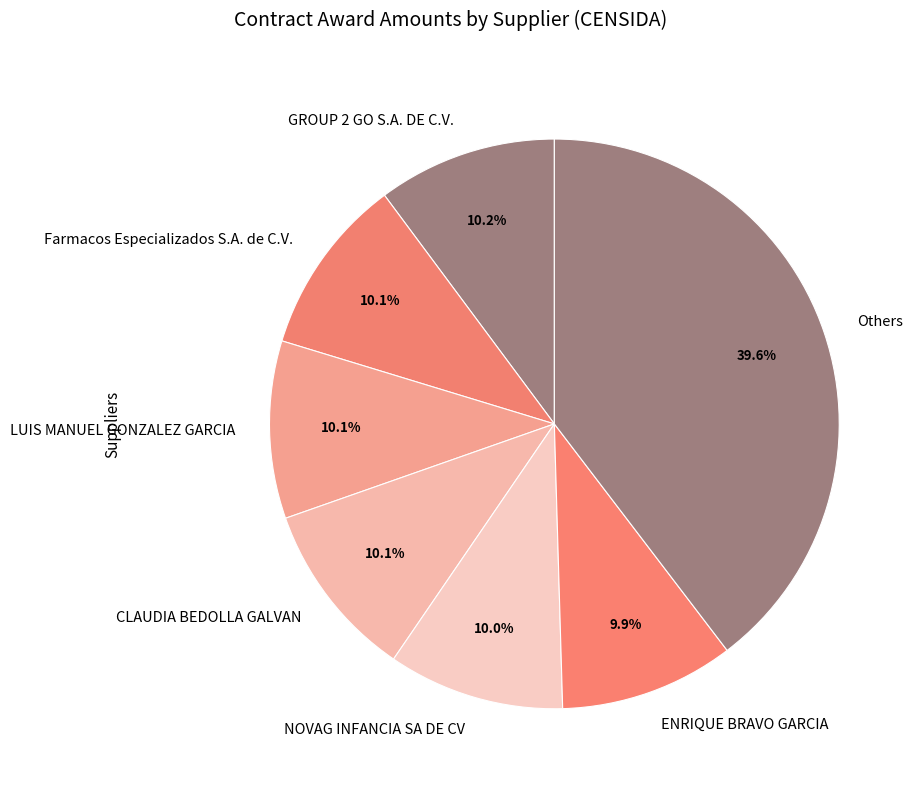

To the nearest percent, what is the average slice percentage?

14%